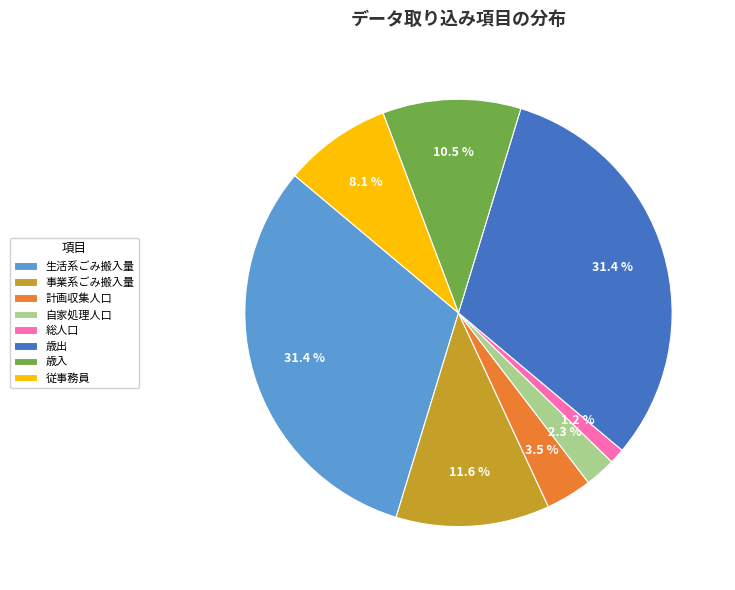

Does any single category account for the majority?

No